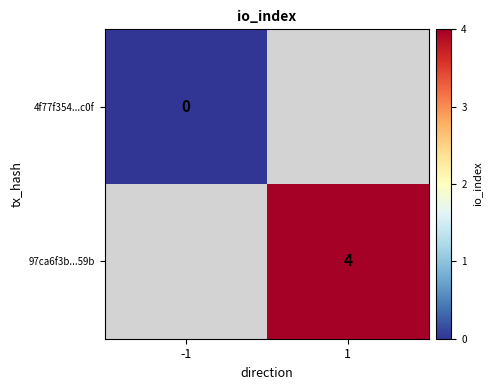

The value of 97ca6f3b...59b at 1 is 4. True or false?

True